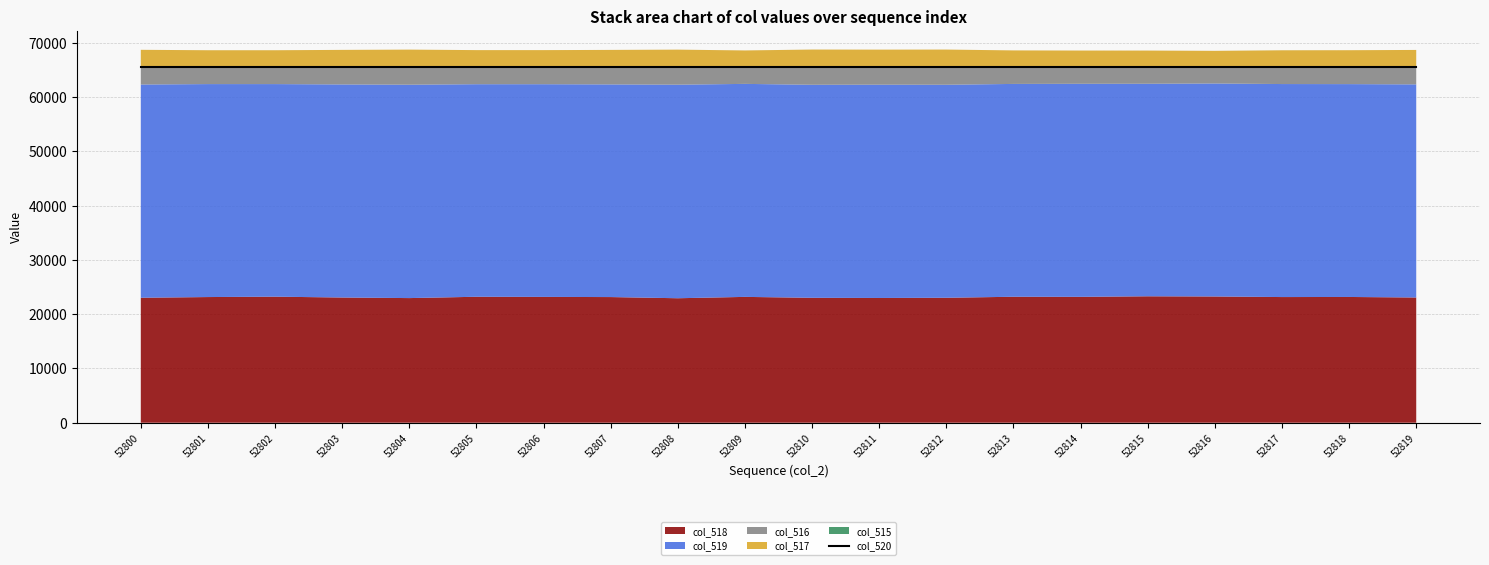

The col_519 series shows 8444 at 52805. True or false?

False